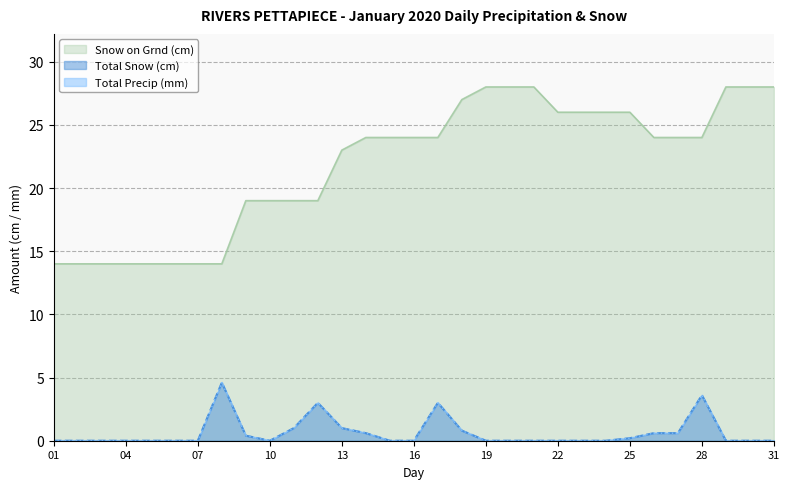

What is the value of the Snow on Grnd (cm) point at the 19th from the left?

28.0